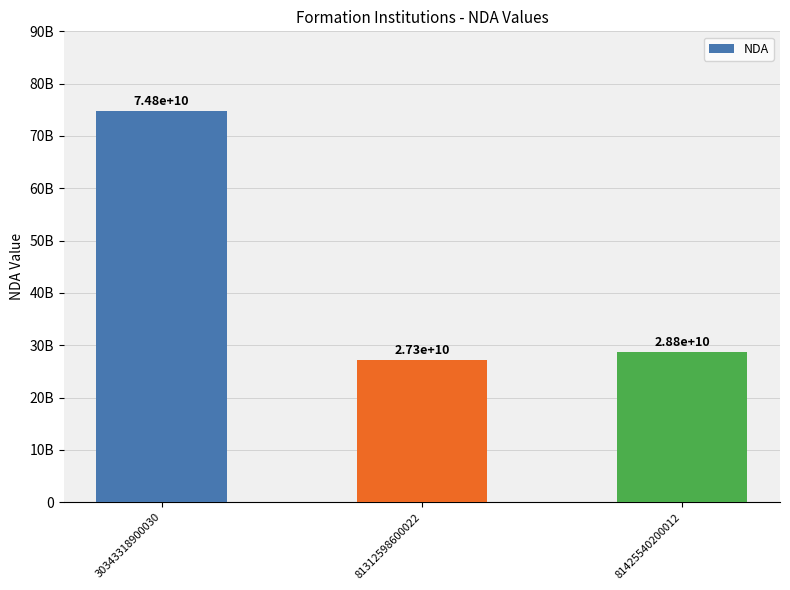

What is the value of the 1st bar from the left?

74750000619